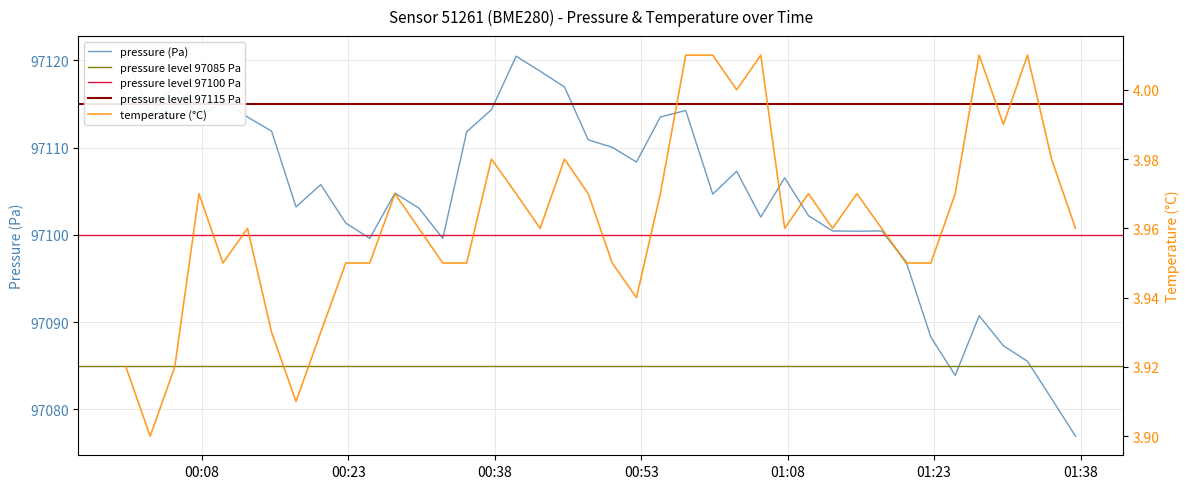

Rank the series by their average value, from highest to lowest.

pressure, temperature